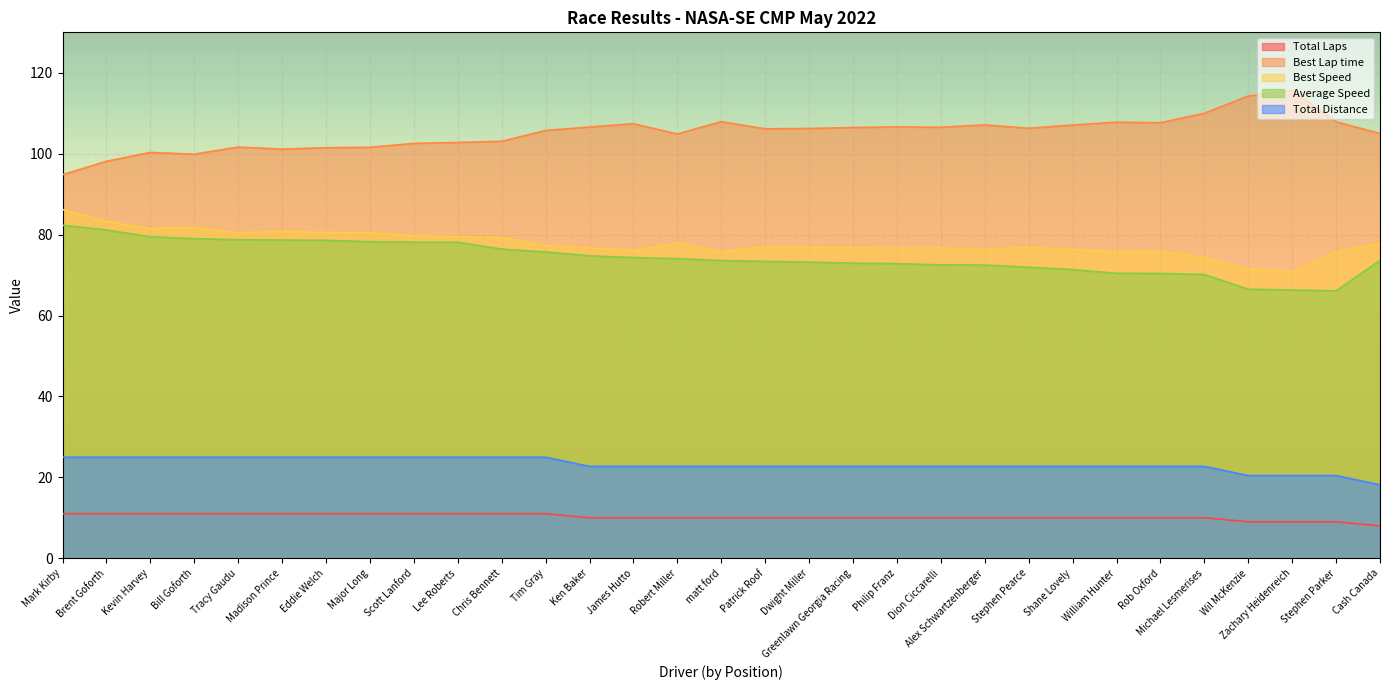

True or false: Total Distance and Best Speed intersect in this chart.

False